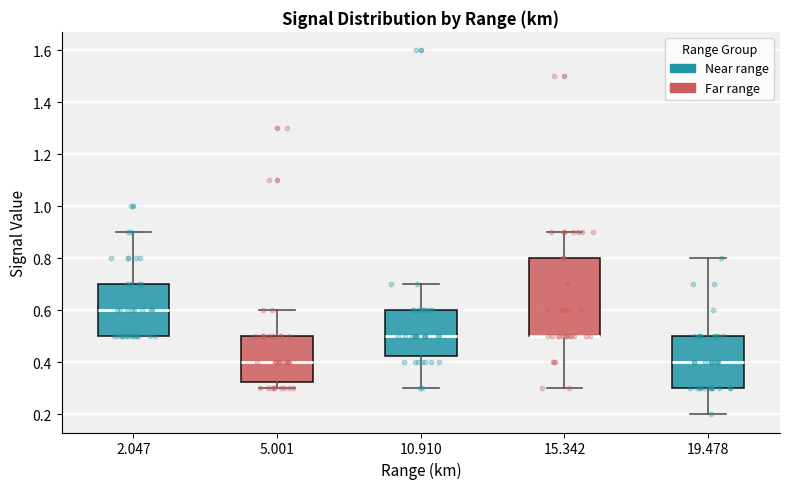

Reading left to right, read every box against the y-axis: the position of its median line, the range the box covers, and the ends of its whiskers. The values are not printed on the chart, so give them approximately, as read against the axis.

2.047: median 0.60, box 0.50 to 0.70, whiskers 0.50 to 0.90
5.001: median 0.40, box 0.32 to 0.50, whiskers 0.30 to 0.60
10.910: median 0.50, box 0.42 to 0.60, whiskers 0.30 to 0.70
15.342: median 0.50 (drawn on the box's lower edge), box 0.50 to 0.80, whiskers 0.30 to 0.90
19.478: median 0.40, box 0.30 to 0.50, whiskers 0.20 to 0.80